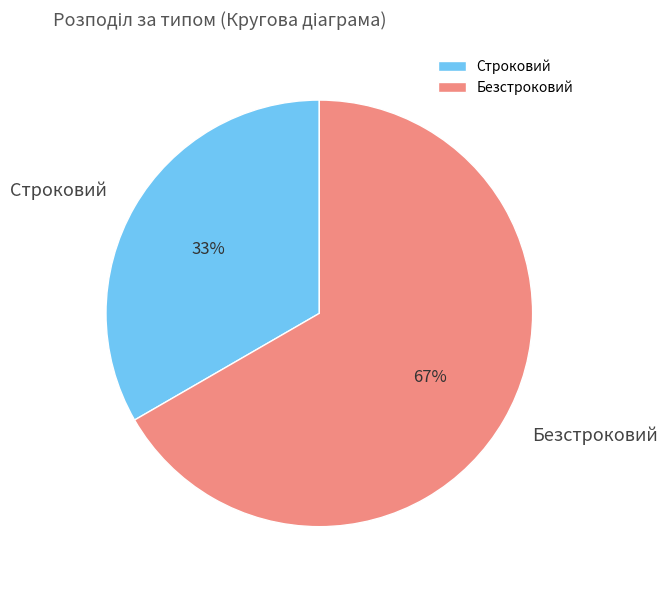

Which category has the smallest portion of the pie?

Строковий